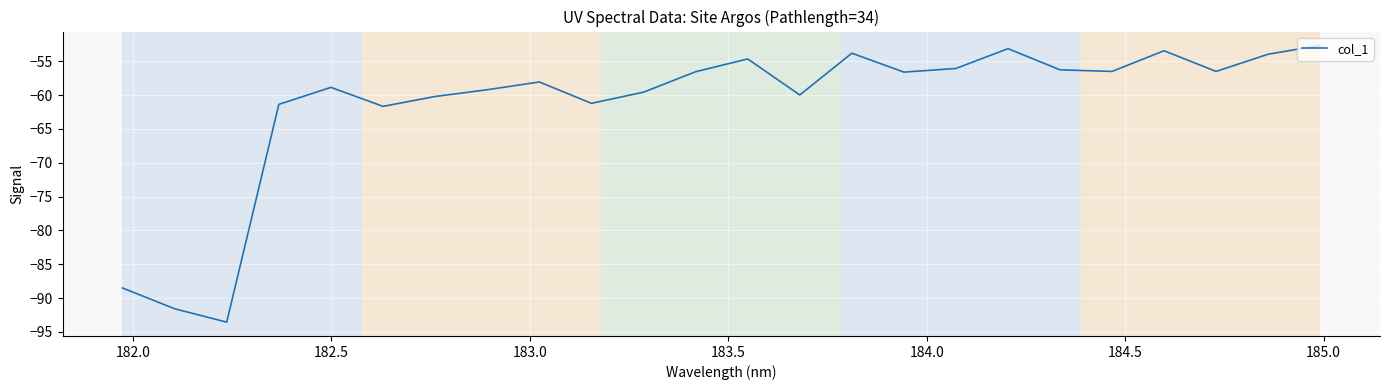

What is the minimum value shown in the chart?

-93.5